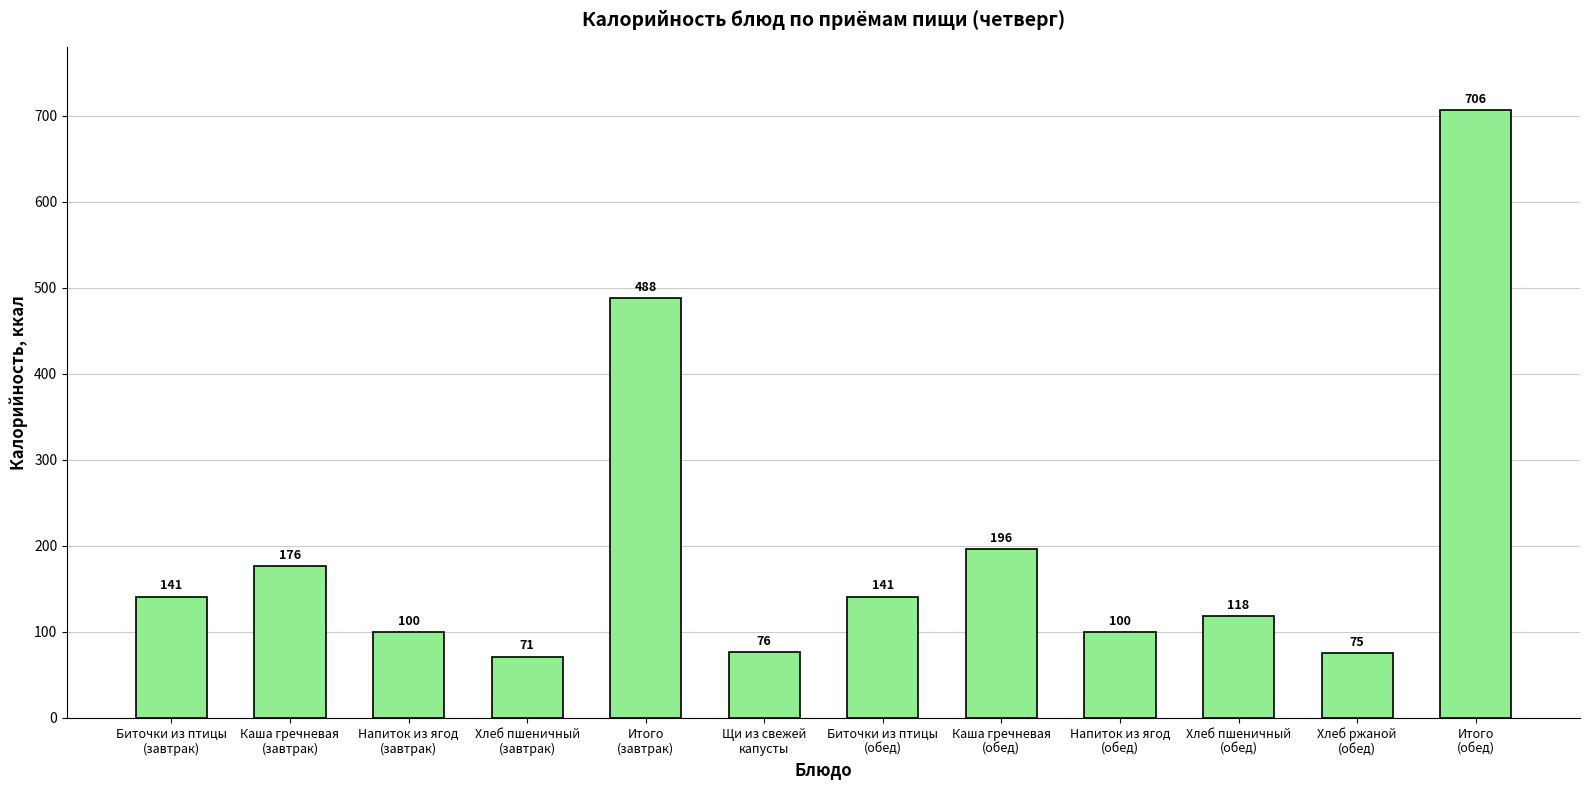

What is the change in value from Биточки из птицы
(обед) to Хлеб пшеничный
(обед)?

-23